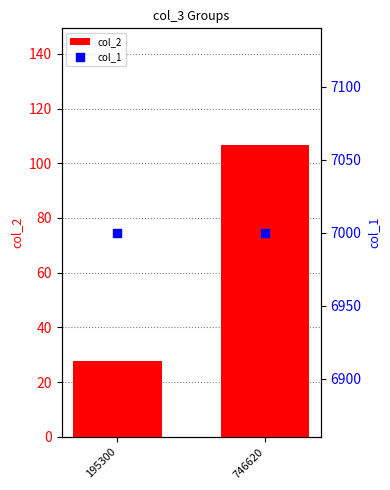

What are all the series names shown in the legend?

col_2, col_1